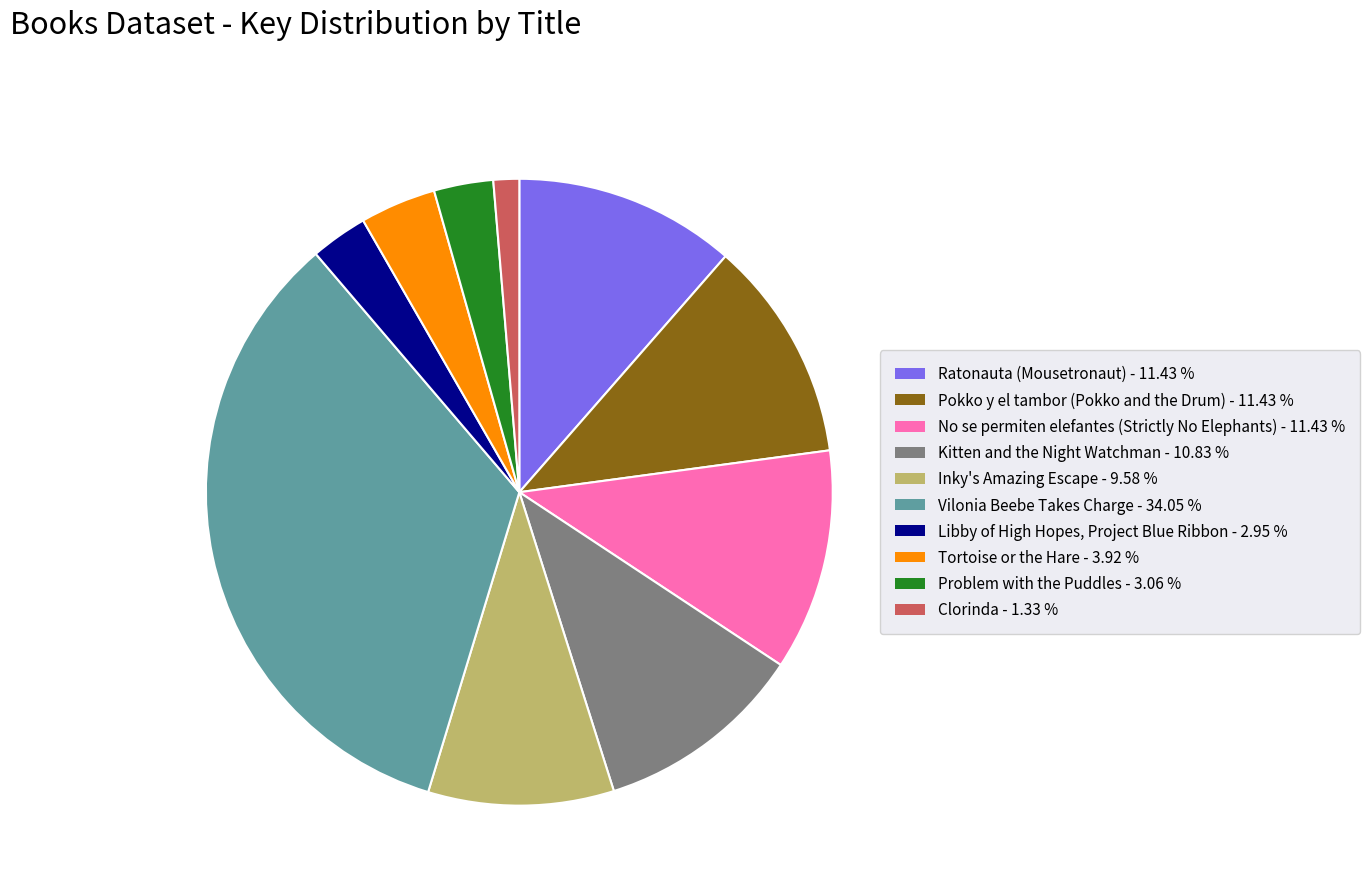

Approximately how many times larger is the value at Kitten and the Night Watchman compared to Tortoise or the Hare?

2.8